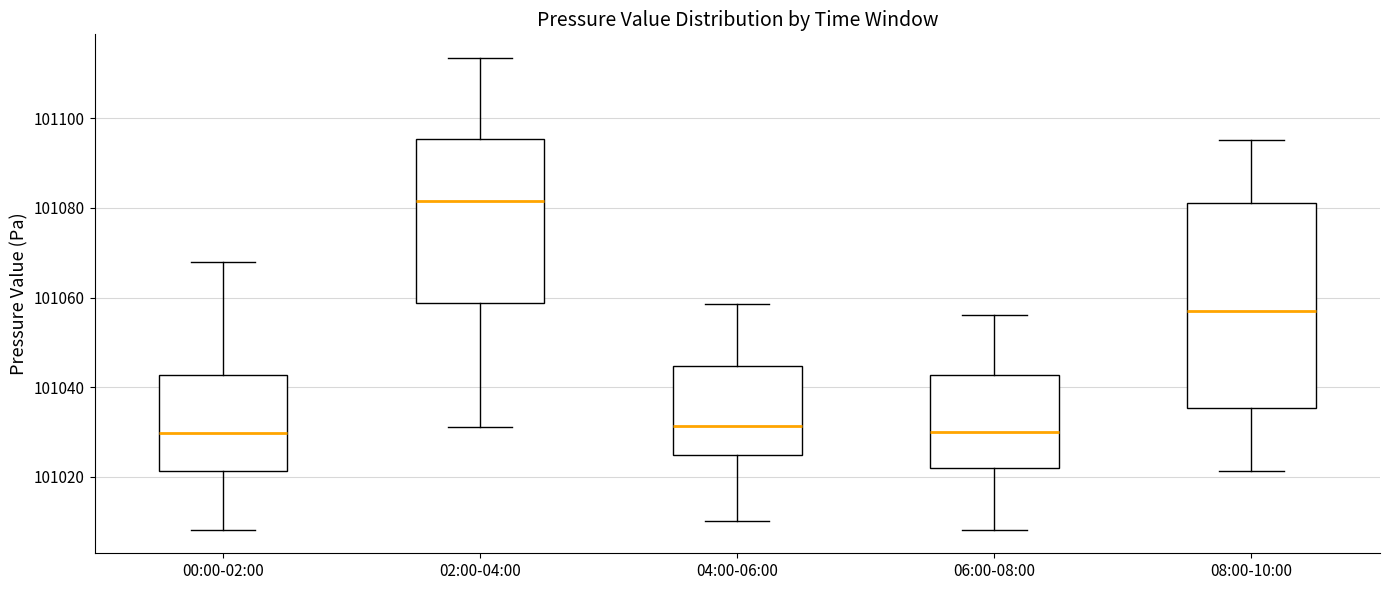

Reading left to right, transcribe this box plot: for each box, give where its median line is, the range the box spans, and where its two whiskers end, as read against the y-axis. The values are not printed on the chart, so give them approximately, as read against the axis.

00:00-02:00: median 101030, box 101022 to 101042, whiskers 101008 to 101068
02:00-04:00: median 101082, box 101058 to 101096, whiskers 101032 to 101114
04:00-06:00: median 101032, box 101024 to 101044, whiskers 101010 to 101058
06:00-08:00: median 101030, box 101022 to 101042, whiskers 101008 to 101056
08:00-10:00: median 101058, box 101036 to 101082, whiskers 101022 to 101096